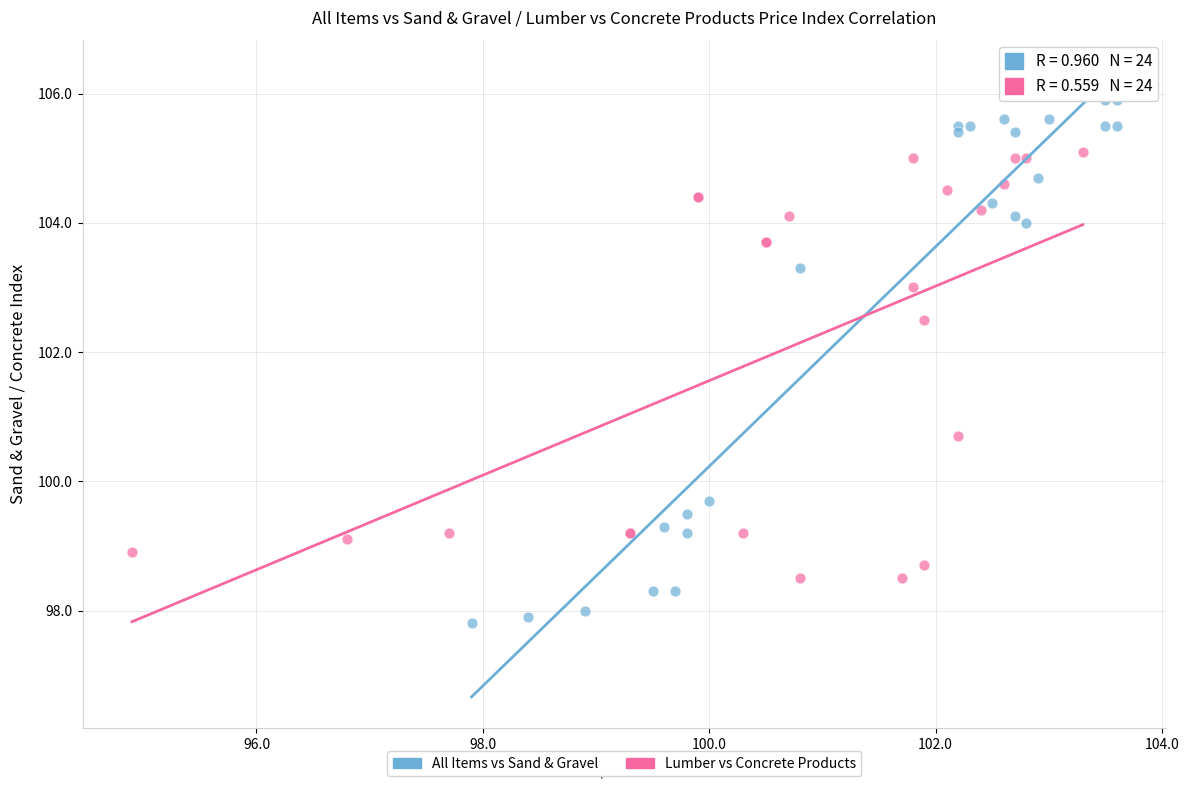

Which series reaches the minimum Y coordinate?

All Items vs Sand & Gravel